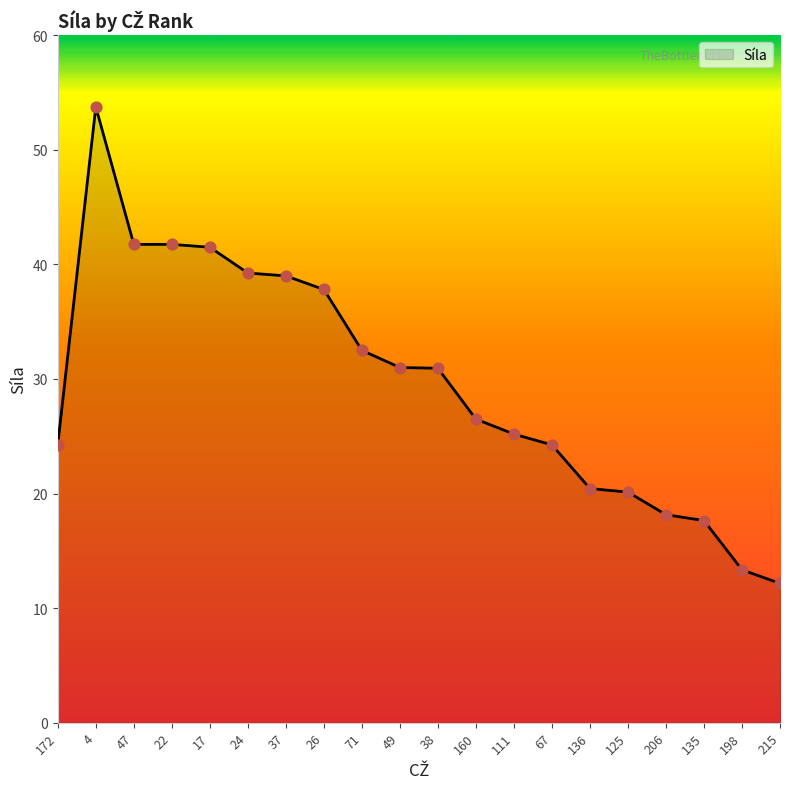

Approximately how many times larger is the value at 172 compared to 136?

1.2